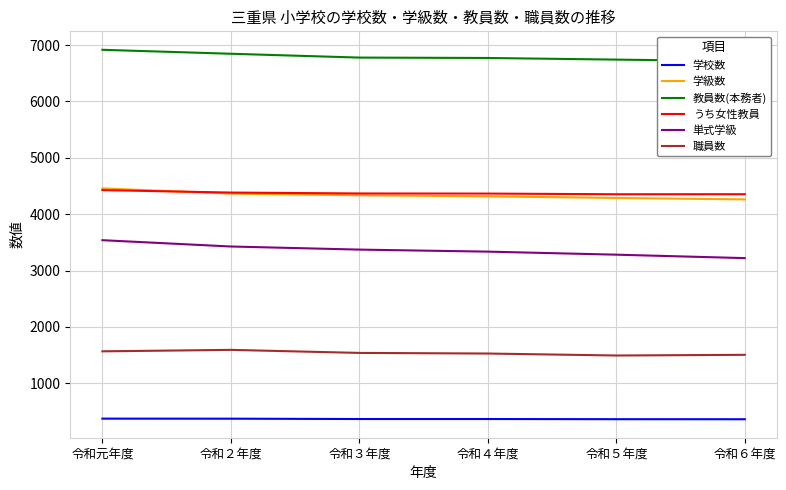

How many categories are shown in the chart?

6